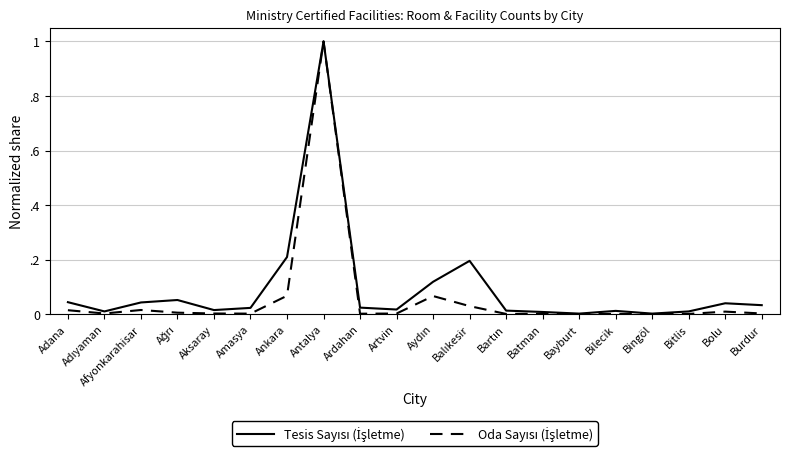

At which label is Tesis Sayısı (İşletme) closest to 0?

Bayburt